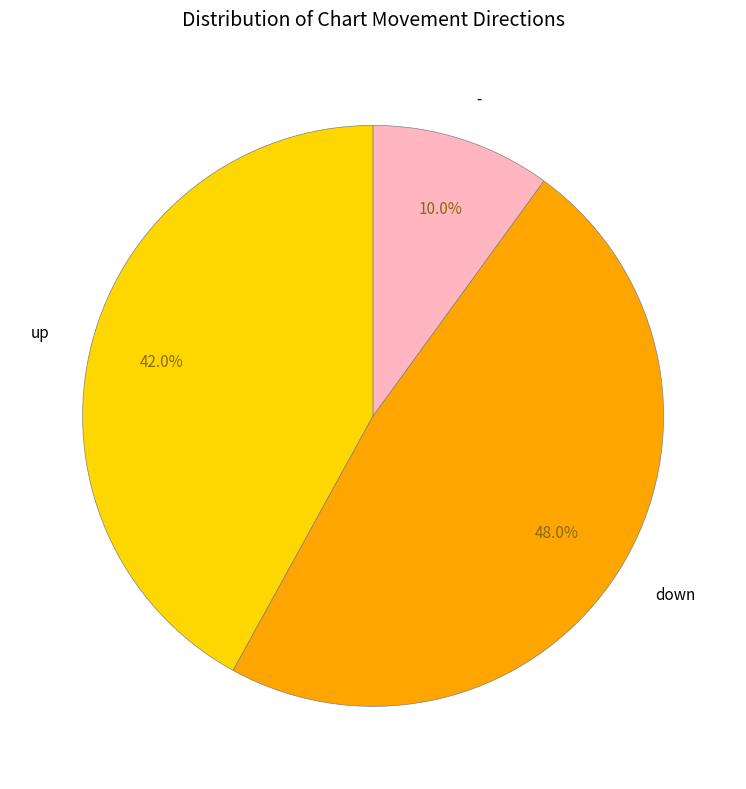

What is the smallest slice in the pie chart?

-